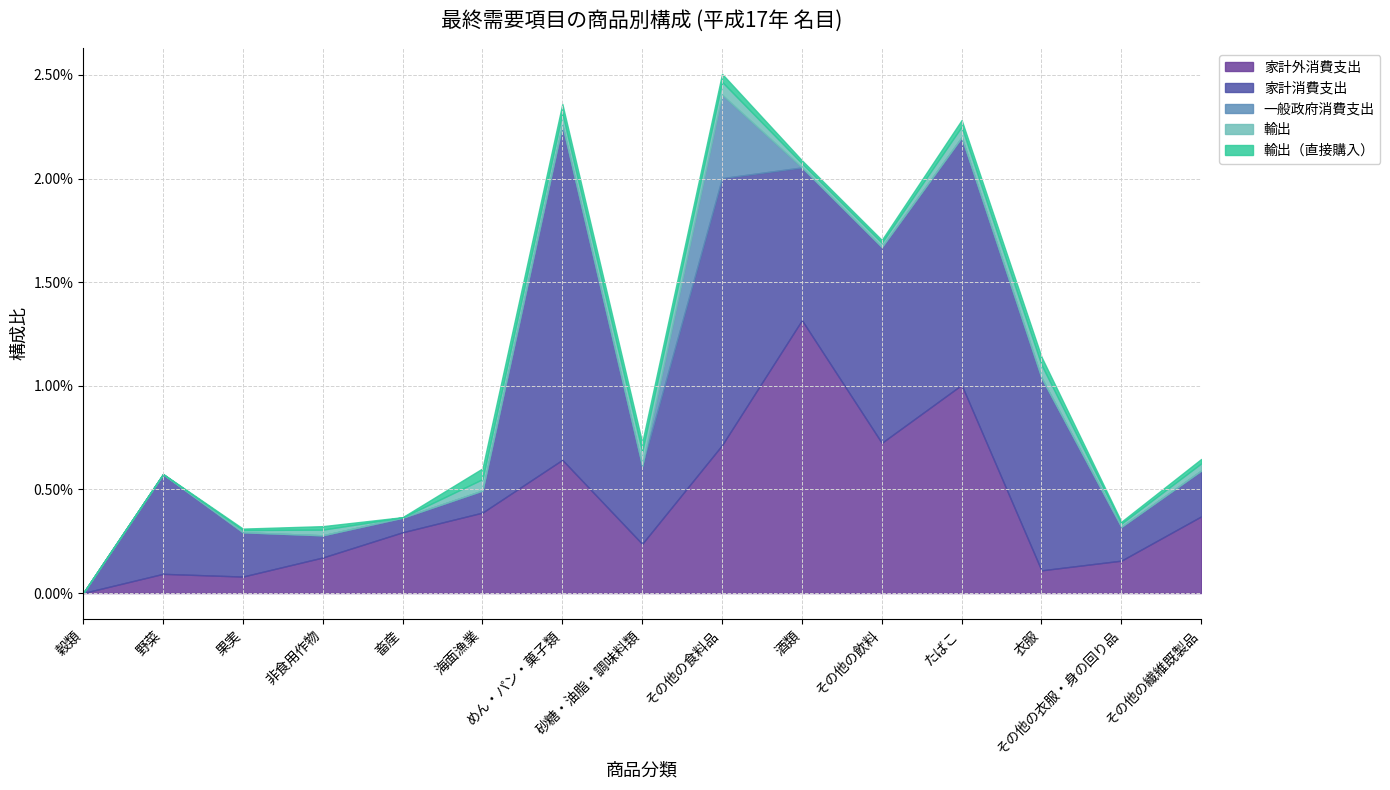

How many lines are shown in the chart?

5